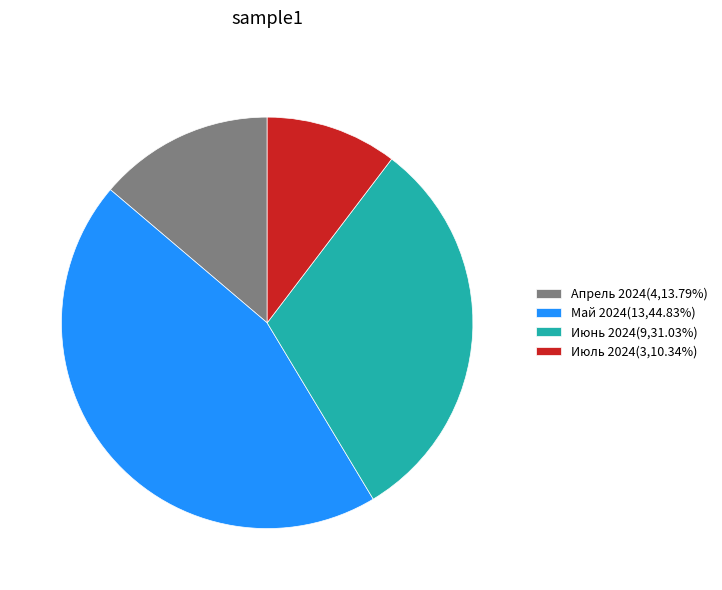

Count the number of slices in the pie.

4